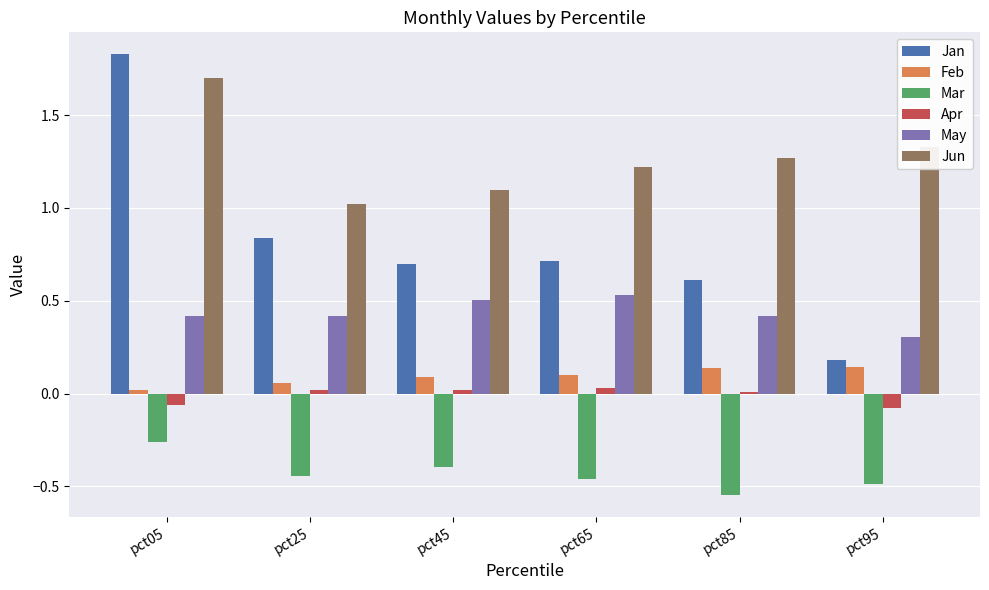

What is the total value across all series at pct95?

1.4